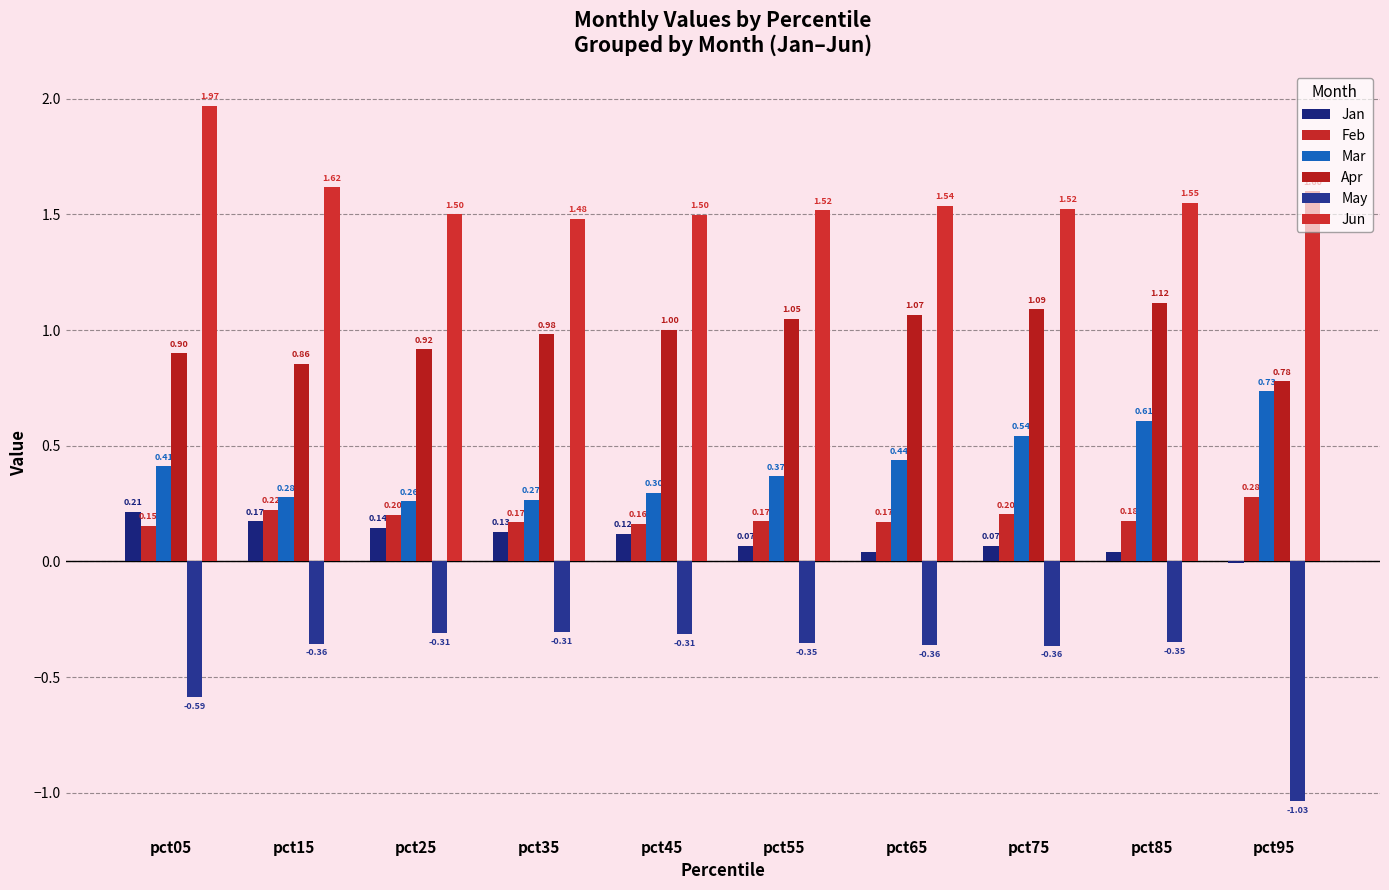

How many Mar values are between 0 and 1?

10